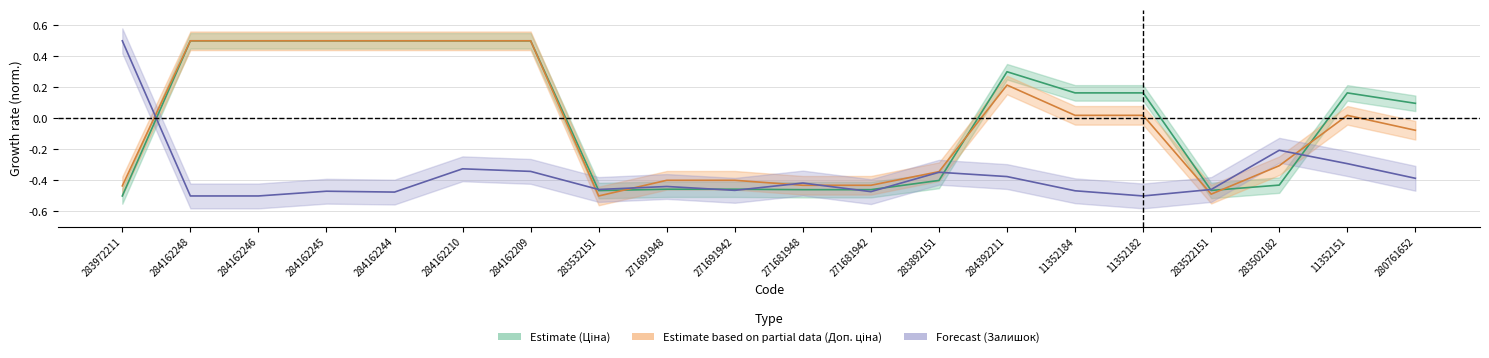

Reading right to left, list all the values displayed in this chart.

Ціна: 280761652=0.1	11352151=0.2	283502182=-0.4	283522151=-0.5	11352182=0.2	11352184=0.2	284392211=0.3	283892151=-0.4	271681942=-0.5	271681948=-0.5	271691942=-0.5	271691948=-0.5	283532151=-0.5	284162209=0.5	284162210=0.5	284162244=0.5	284162245=0.5	284162246=0.5	284162248=0.5	283972211=-0.5
Доп. ціна: 280761652=-0.1	11352151=0.0	283502182=-0.3	283522151=-0.5	11352182=0.0	11352184=0.0	284392211=0.2	283892151=-0.3	271681942=-0.4	271681948=-0.4	271691942=-0.4	271691948=-0.4	283532151=-0.5	284162209=0.5	284162210=0.5	284162244=0.5	284162245=0.5	284162246=0.5	284162248=0.5	283972211=-0.4
Залишок: 280761652=-0.4	11352151=-0.3	283502182=-0.2	283522151=-0.5	11352182=-0.5	11352184=-0.5	284392211=-0.4	283892151=-0.3	271681942=-0.5	271681948=-0.4	271691942=-0.5	271691948=-0.4	283532151=-0.5	284162209=-0.3	284162210=-0.3	284162244=-0.5	284162245=-0.5	284162246=-0.5	284162248=-0.5	283972211=0.5